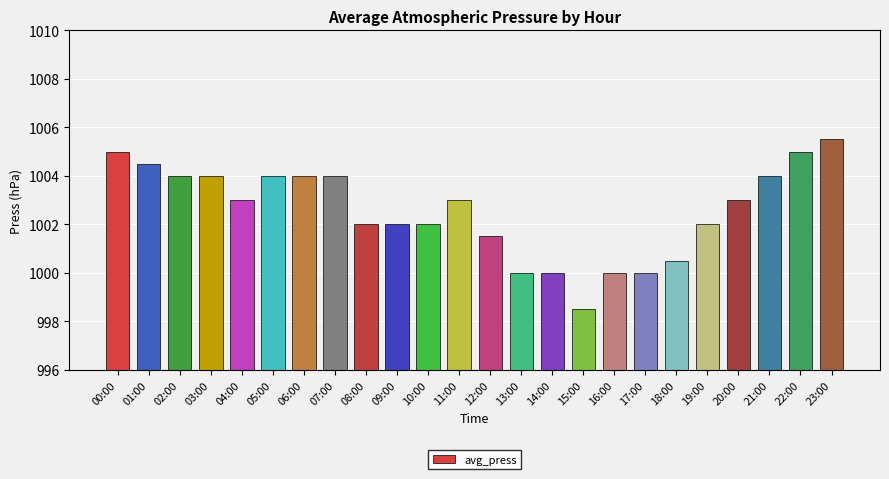

The value at 05:00 is 1004.0. True or false?

True